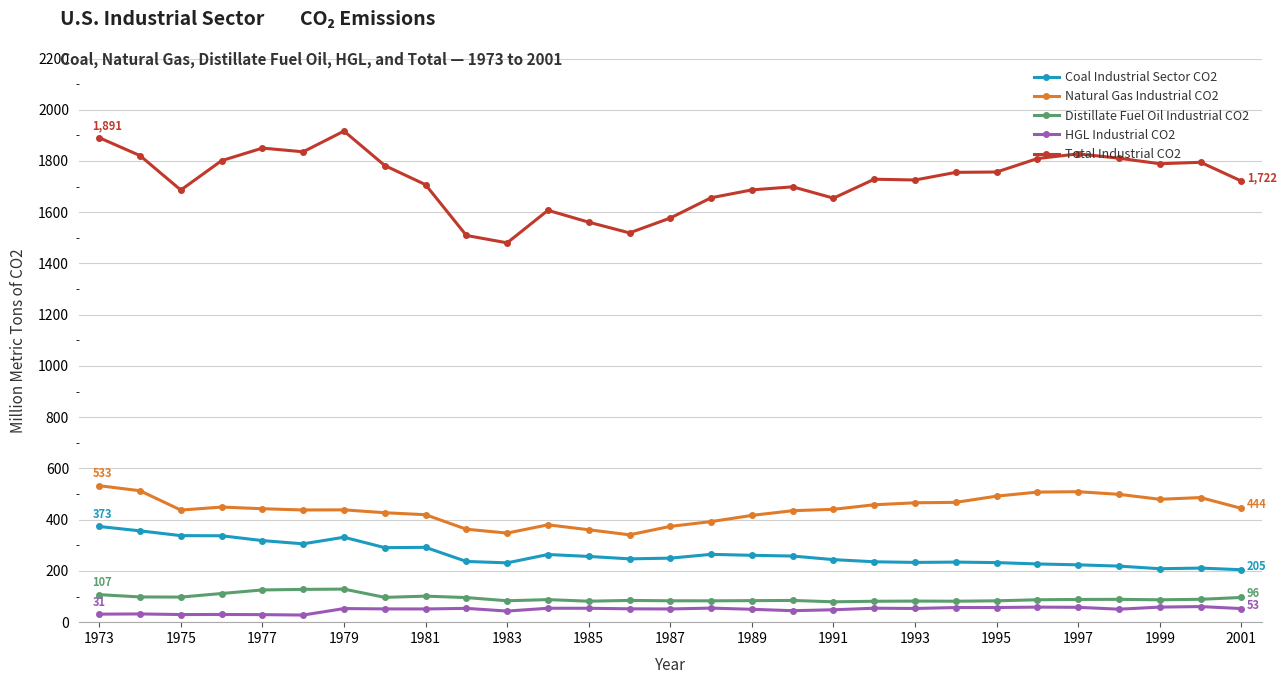

True or false: Natural Gas Industrial CO2 and HGL Industrial CO2 intersect in this chart.

False